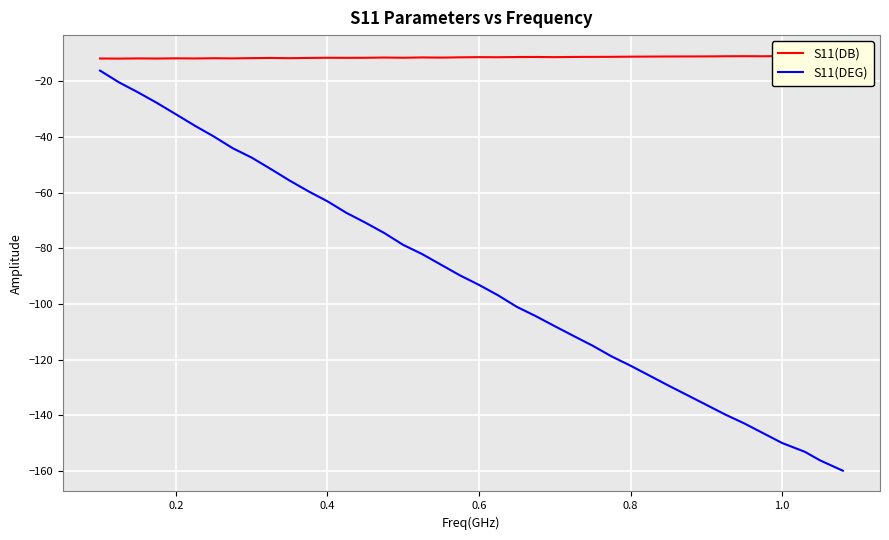

How many lines are shown in the chart?

2